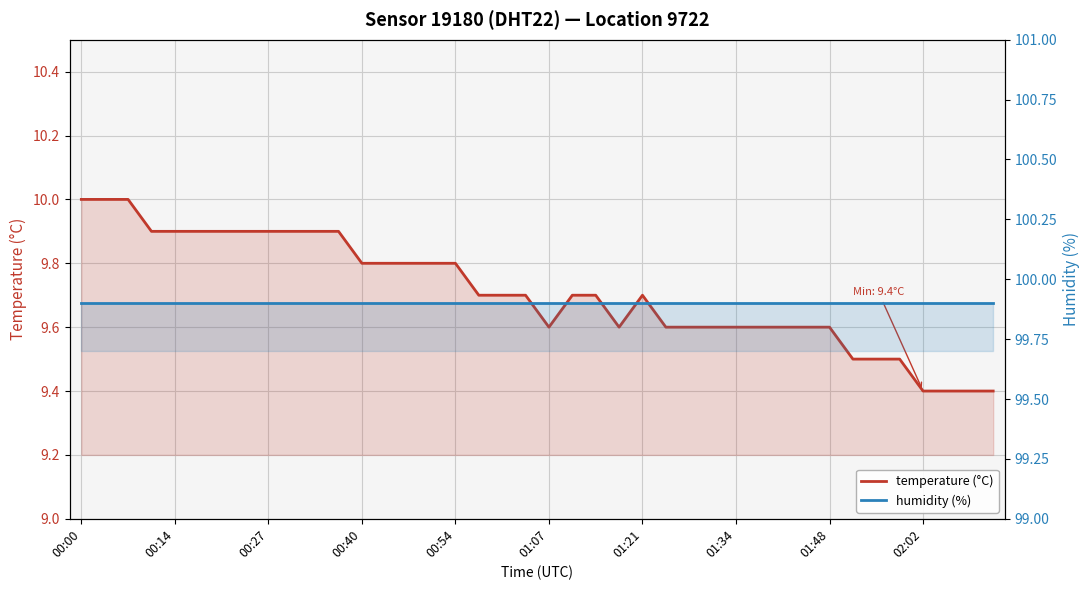

Is it true that humidity (%) equals 99.9 at 25?

True